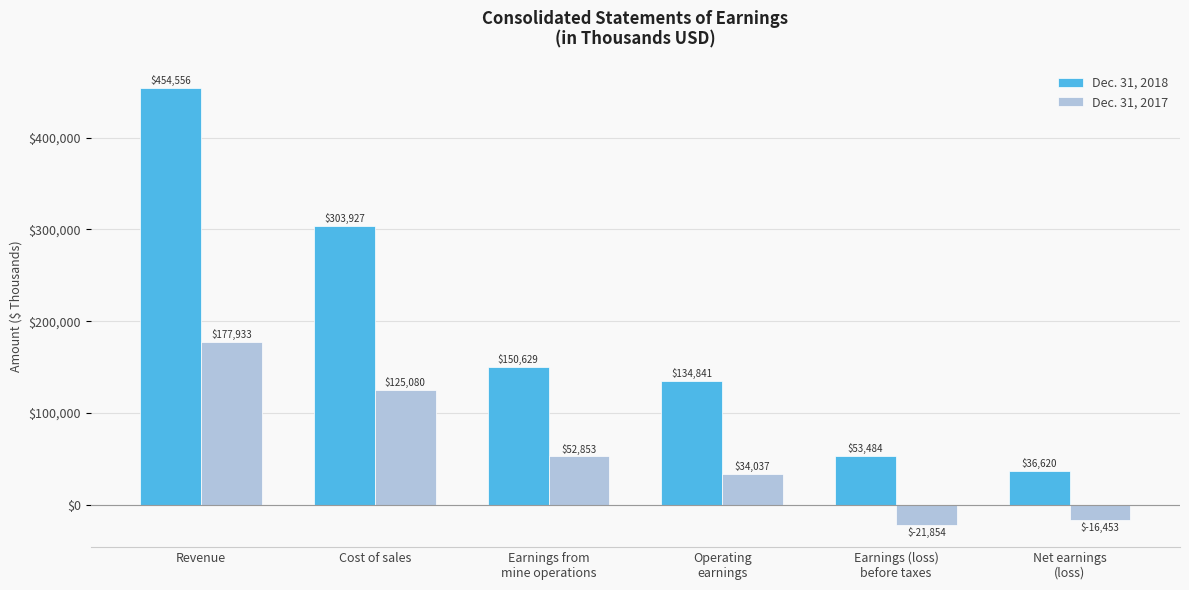

What is the value of the Dec. 31, 2018 bar at the 2nd from the left?

303927